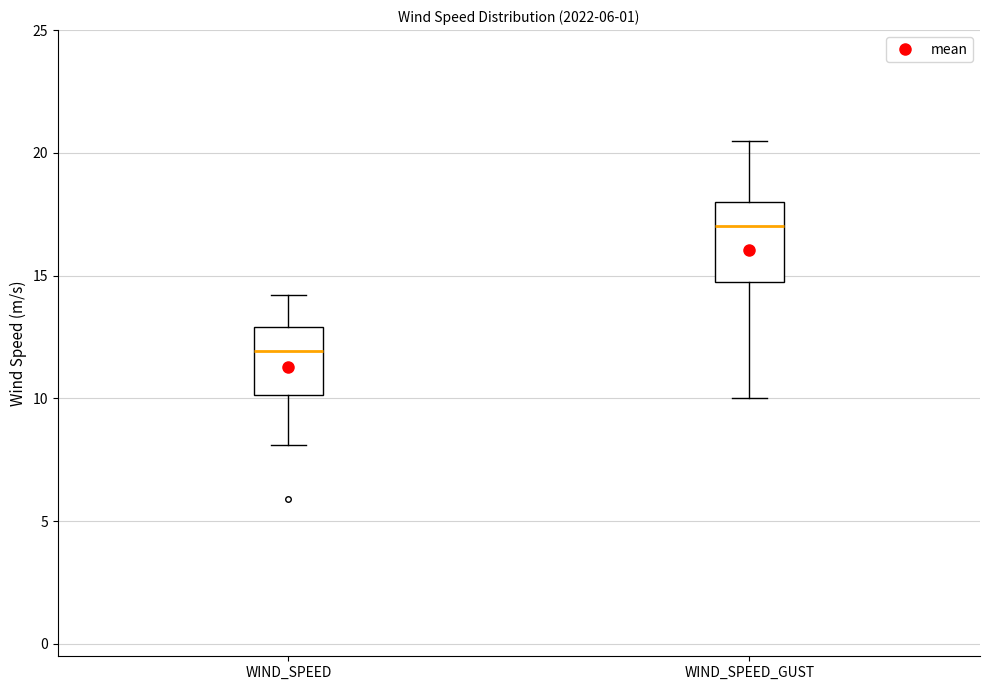

Reading left to right, transcribe this box plot: for each box, give where its median line is, the range the box spans, and where its two whiskers end, as read against the y-axis. The values are not printed on the chart, so give them approximately, as read against the axis.

WIND_SPEED: median 12.0, box 10.0 to 13.0, whiskers 8.0 to 14.0
WIND_SPEED_GUST: median 17.0, box 14.5 to 18.0, whiskers 10.0 to 20.5